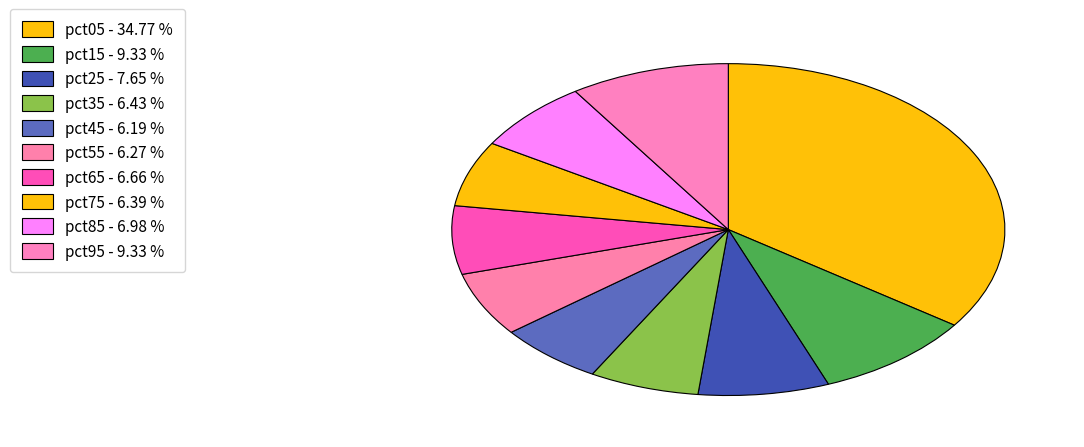

How many segments does this pie chart have?

10